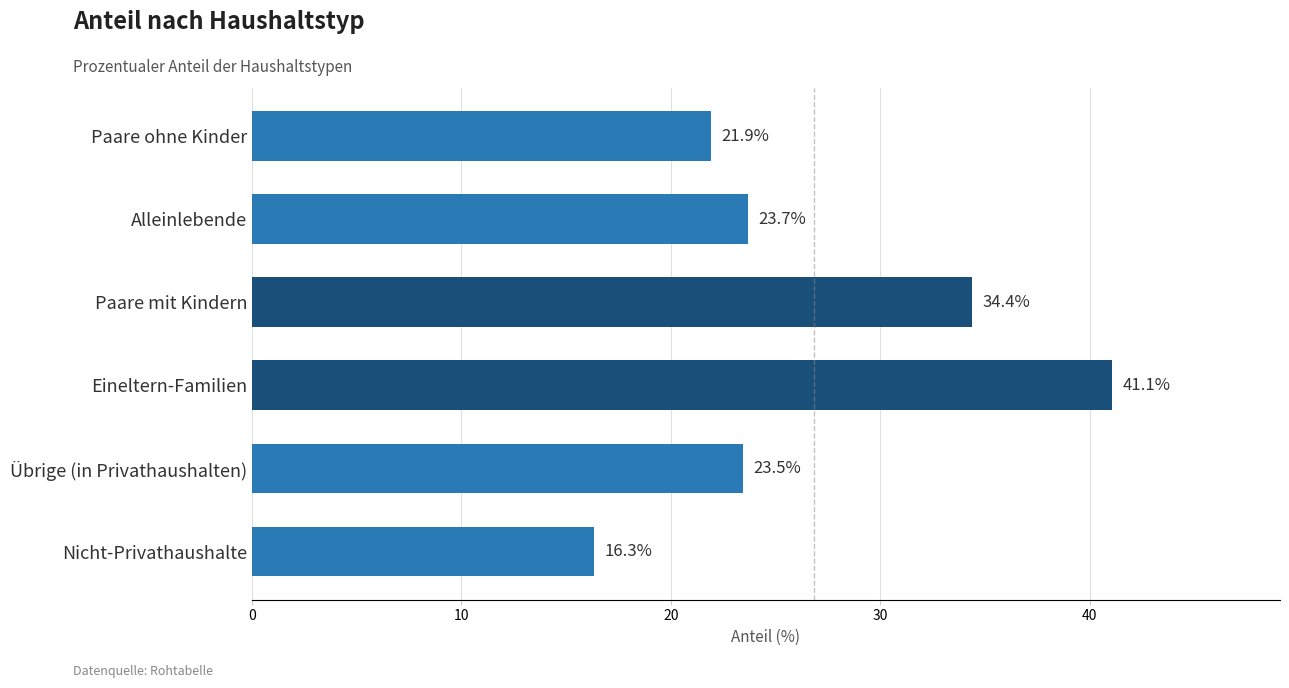

What is the change in value from Paare ohne Kinder to Nicht-Privathaushalte?

-5.6